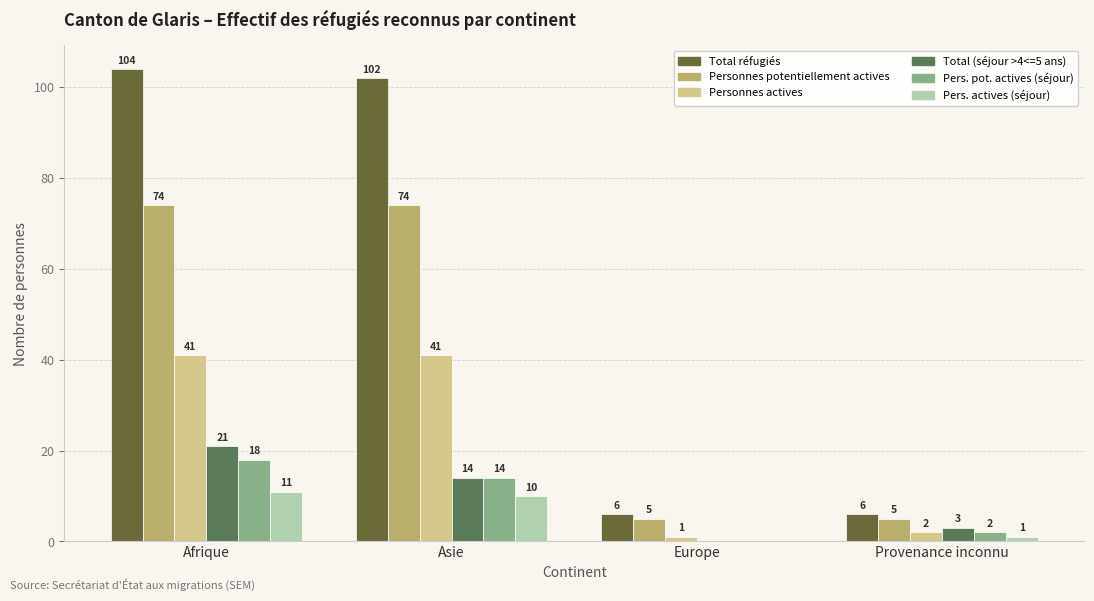

How many data points does each series have?

4